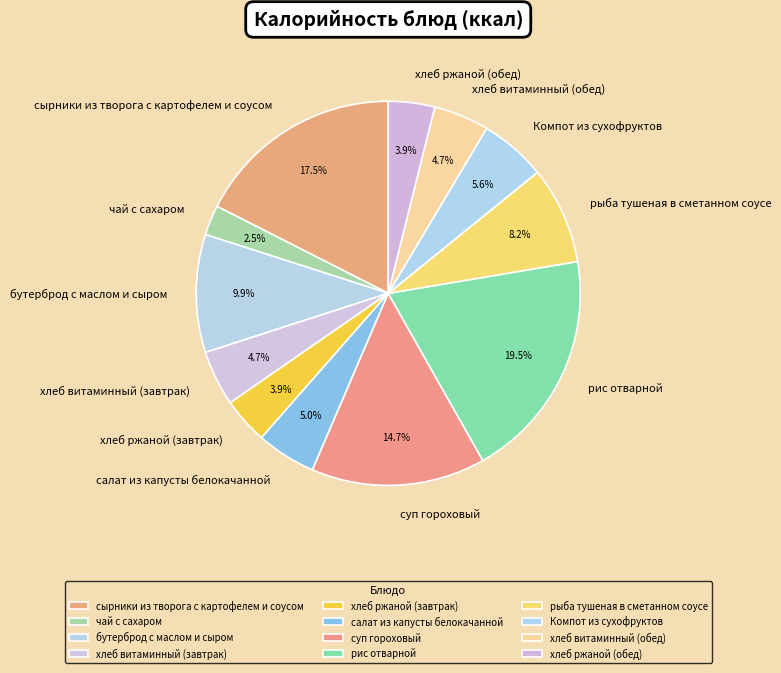

Count the number of slices in the pie.

12